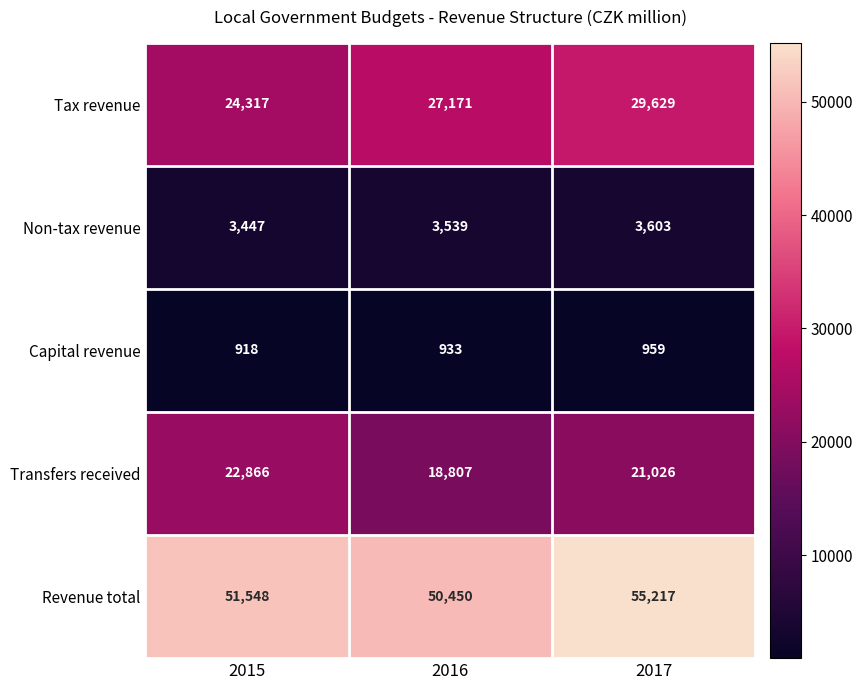

Which series changed the most between 2016 and 2017?

Revenue total